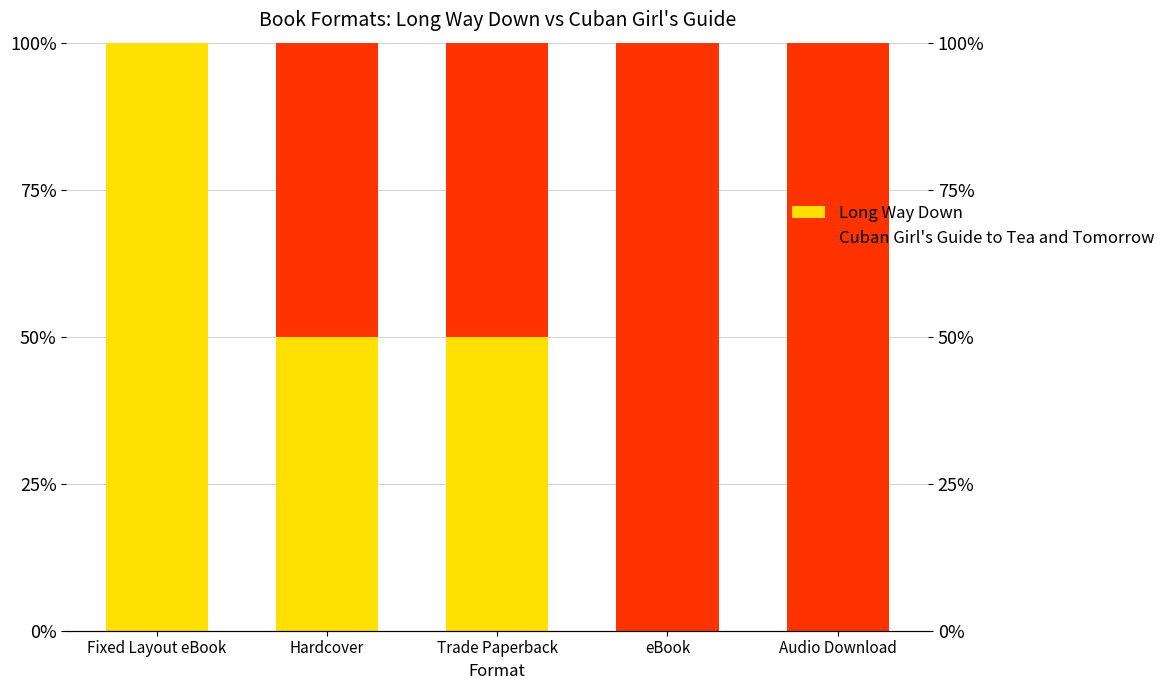

True or false: Long Way Down has a value of 100 at Fixed Layout eBook.

True